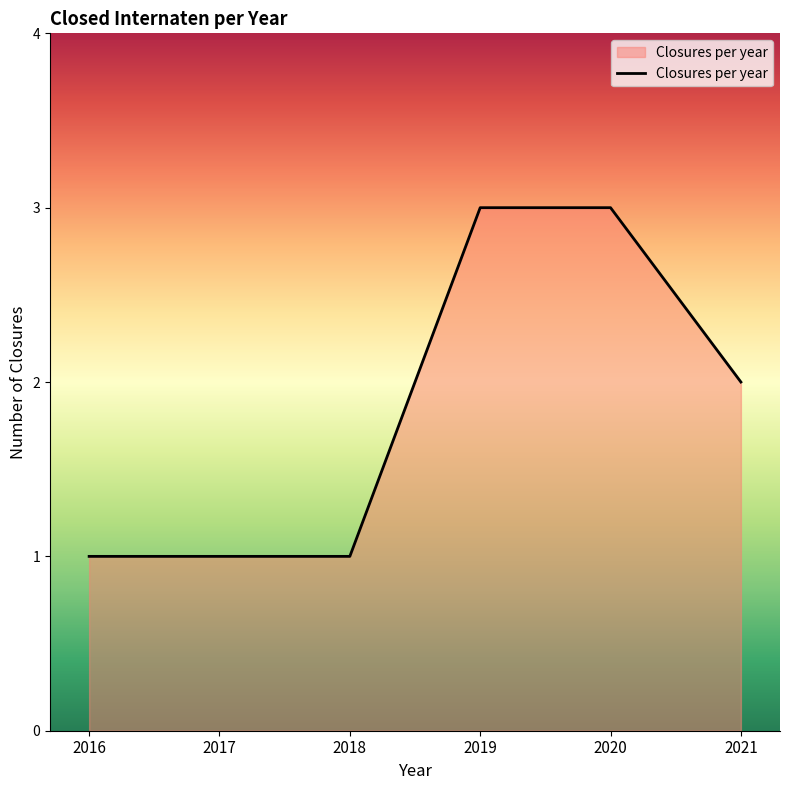

How many series are shown in this chart?

1